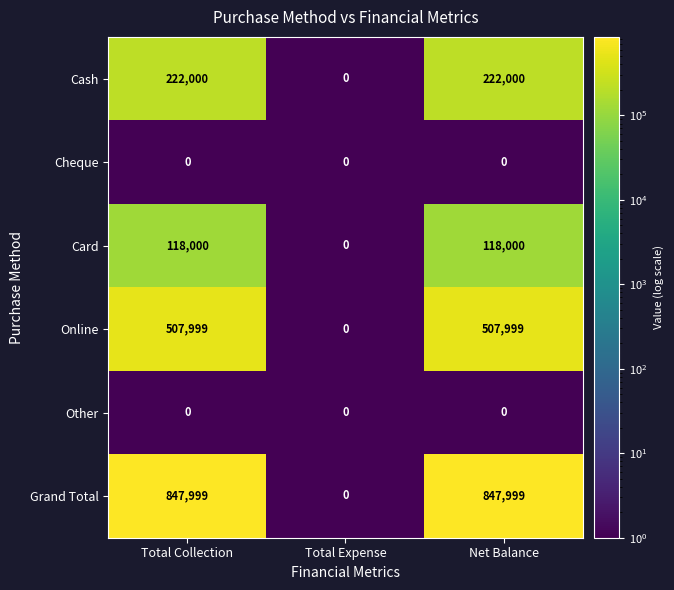

The Cheque series shows 0 at Total Expense. True or false?

True